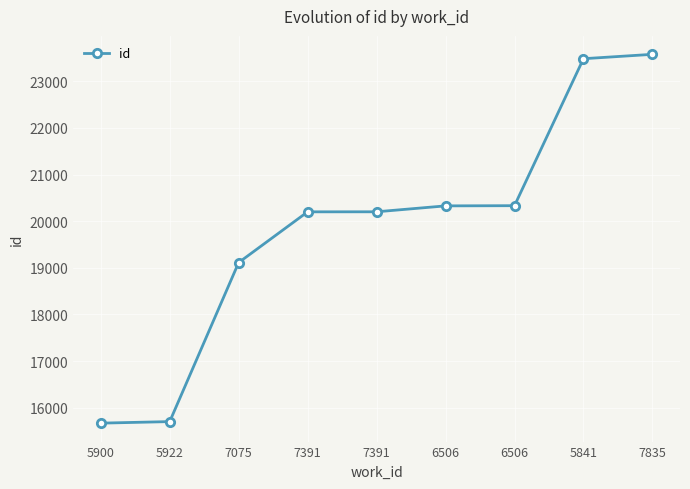

What is the sum of all values?

178604